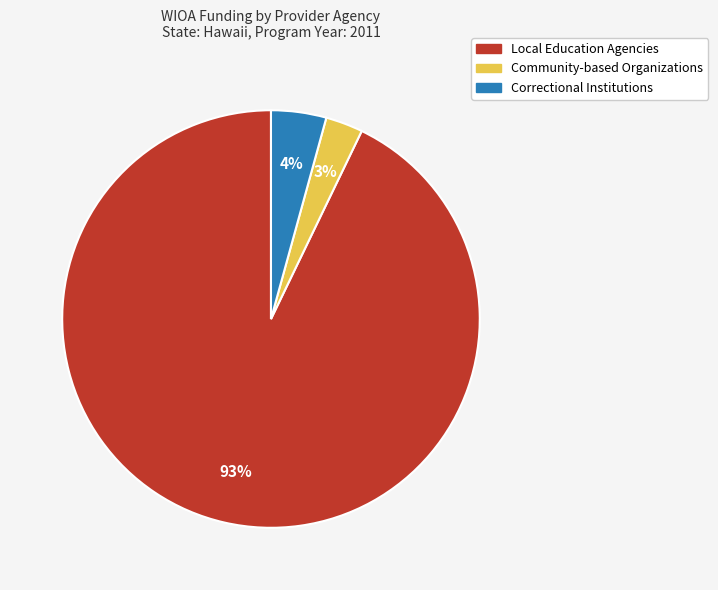

How many segments does this pie chart have?

3